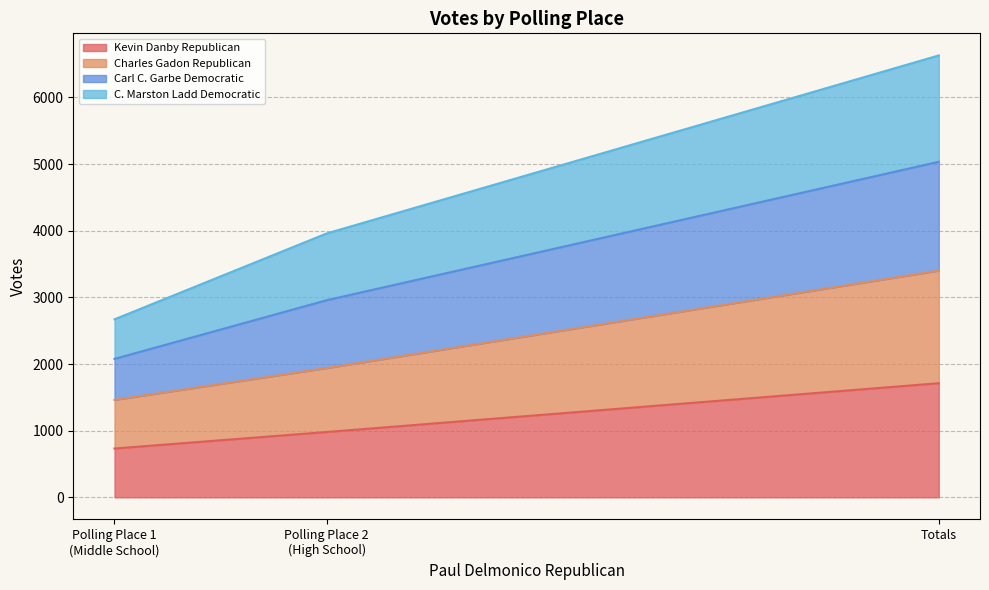

True or false: C. Marston Ladd Democratic has a value of 8110 at Totals.

False